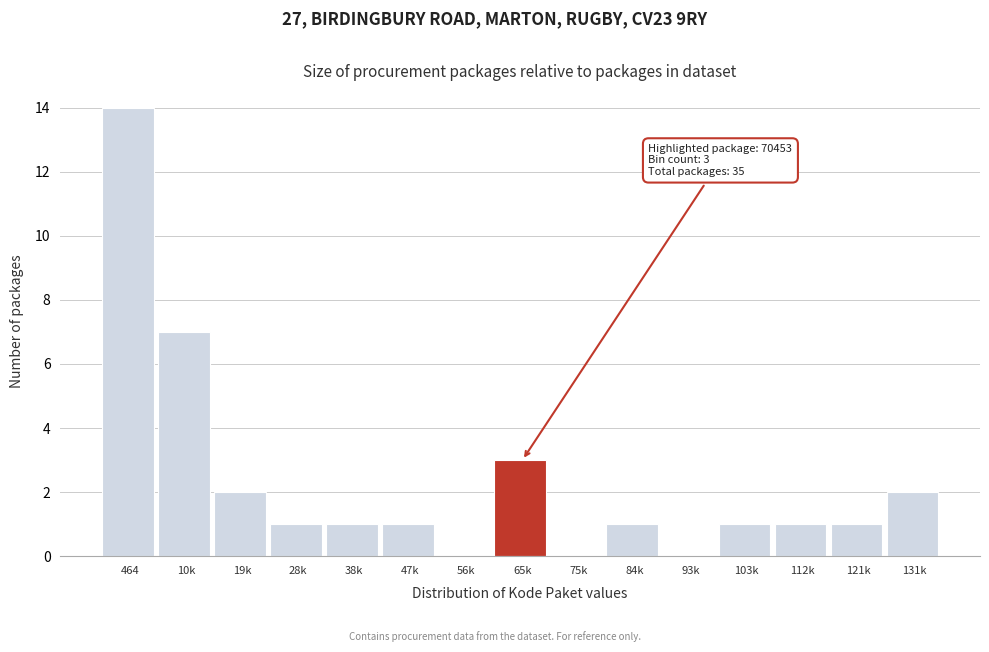

Reading left to right, transcribe all the data shown in this chart.

464=14	10k=7	19k=2	28k=1	38k=1	47k=1	56k=0	65k=3	75k=0	84k=1	93k=0	103k=1	112k=1	121k=1	131k=2